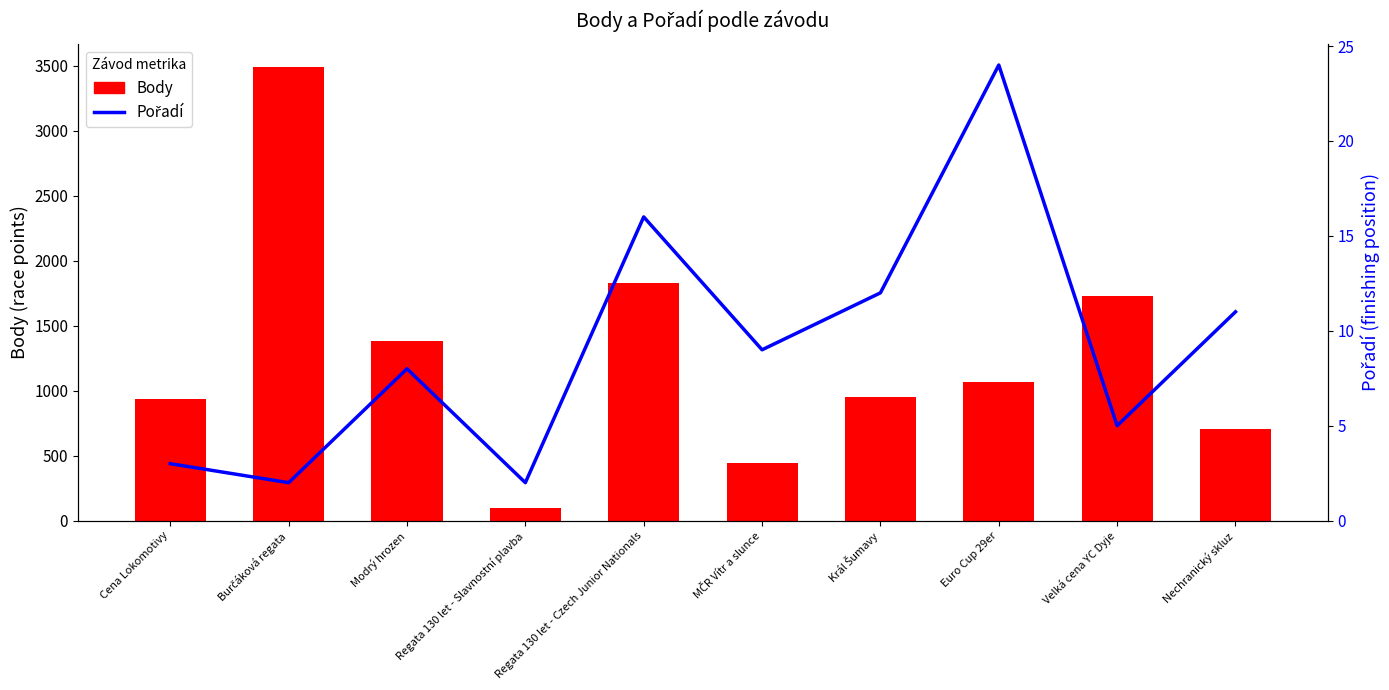

The Pořadí series shows 5 at Regata 130 let - Czech Junior Nationals. True or false?

False